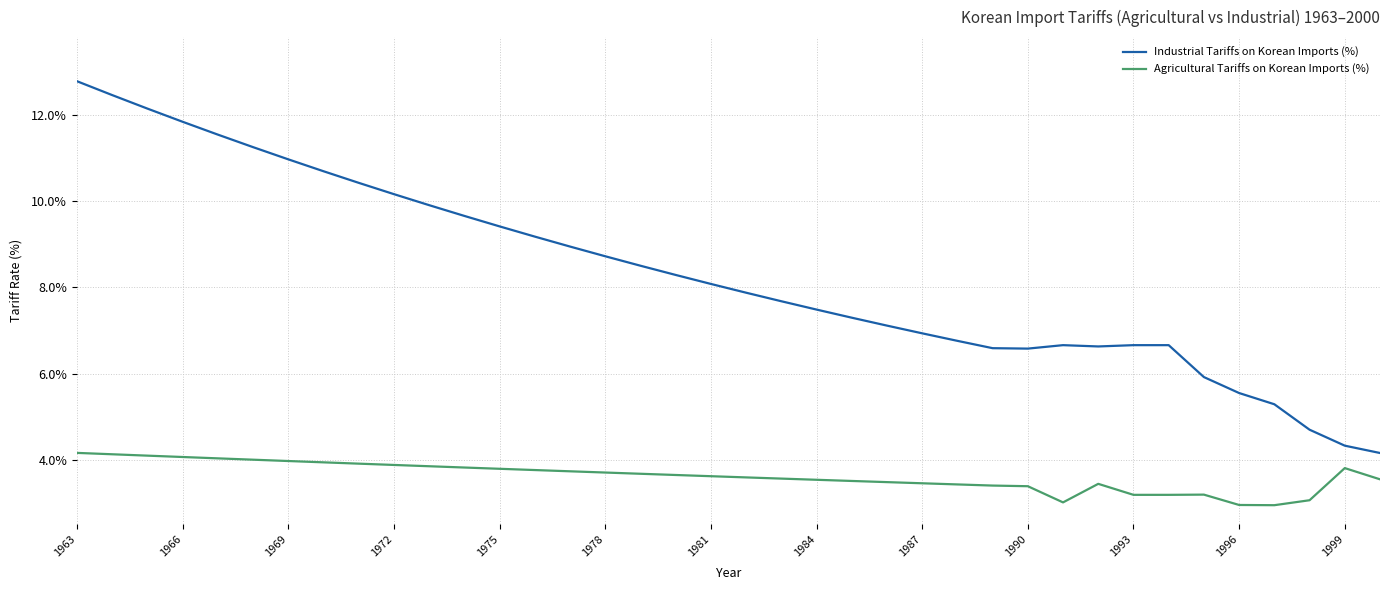

True or false: Agricultural Tariffs on Korean Imports (%) and Industrial Tariffs on Korean Imports (%) cross at least once.

False